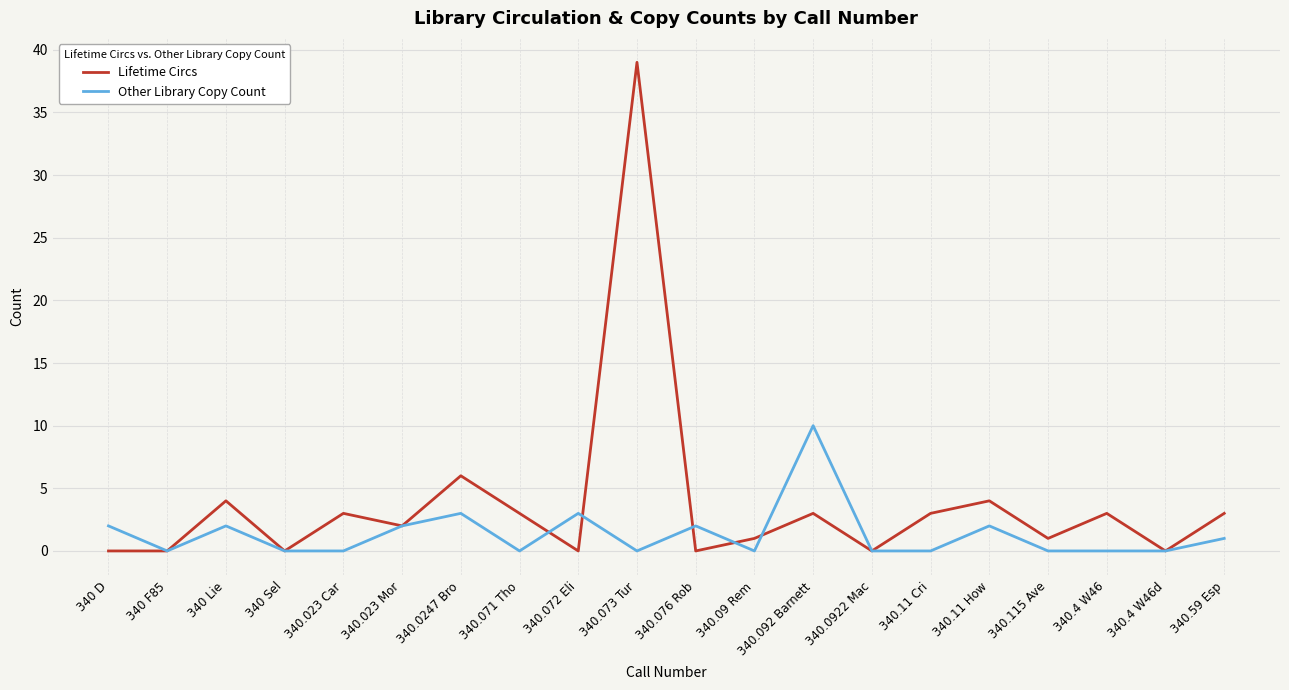

Between 340 D and 340.4 W46d, which series saw the biggest shift?

Other Library Copy Count